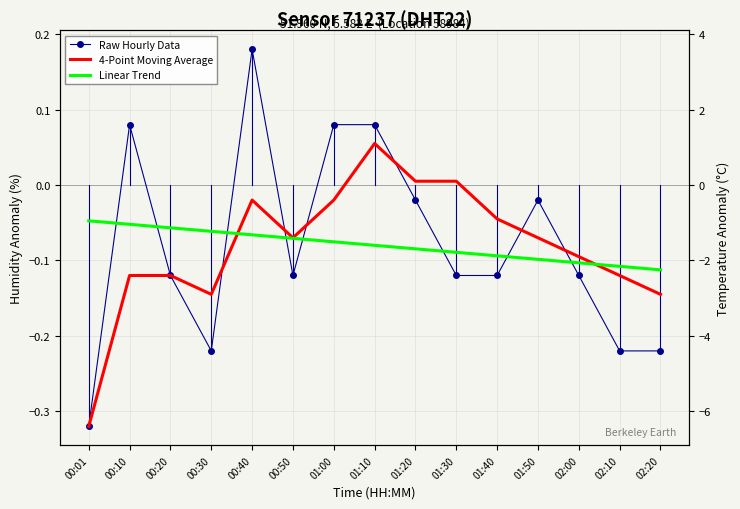

How many interior local valleys does the Raw Hourly Data series have?

2